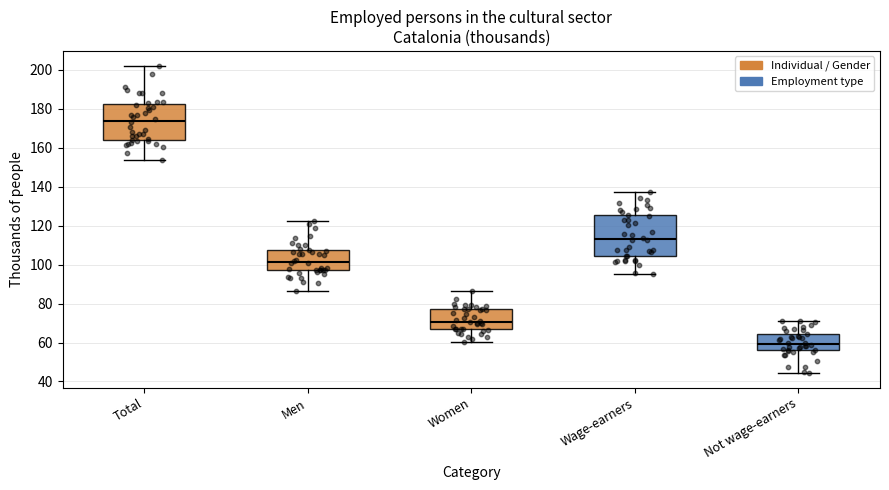

Reading left to right, read every box against the y-axis: the position of its median line, the range the box covers, and the ends of its whiskers. The values are not printed on the chart, so give them approximately, as read against the axis.

Total: median 174, box 164 to 182, whiskers 154 to 202
Men: median 102, box 98 to 108, whiskers 86 to 122
Women: median 70, box 66 to 78, whiskers 60 to 86
Wage-earners: median 114, box 104 to 126, whiskers 96 to 138
Not wage-earners: median 60, box 56 to 64, whiskers 44 to 70